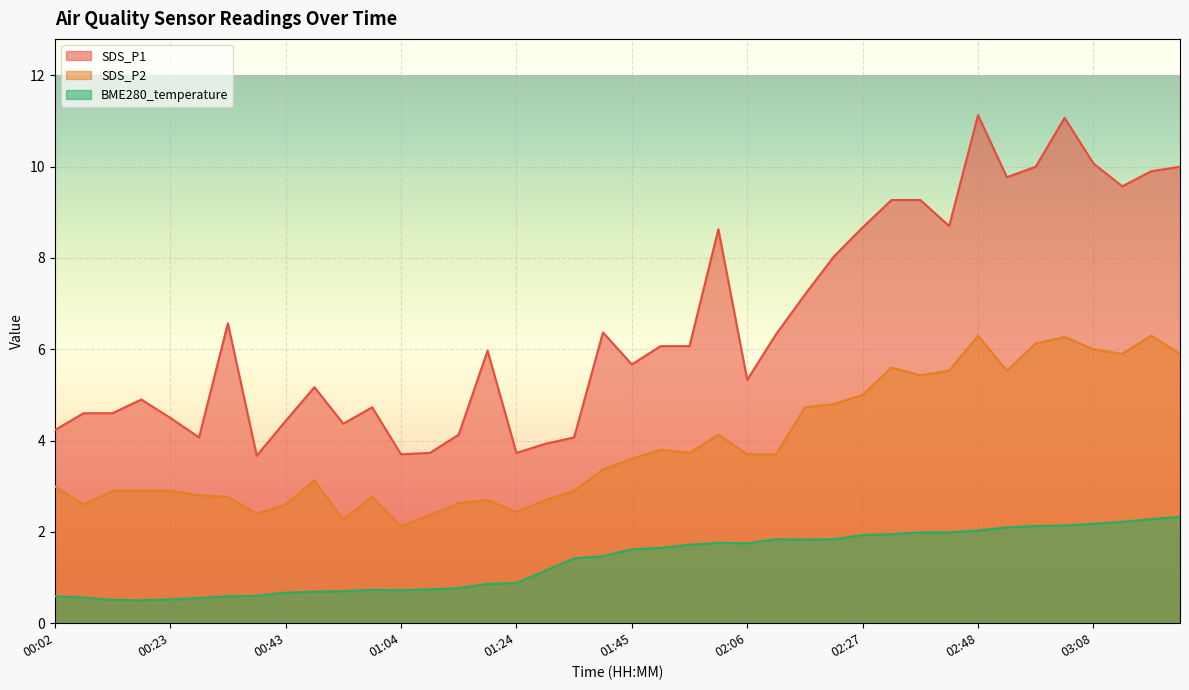

What is the difference between the maximum and minimum values in the BME280_temperature series?

1.8